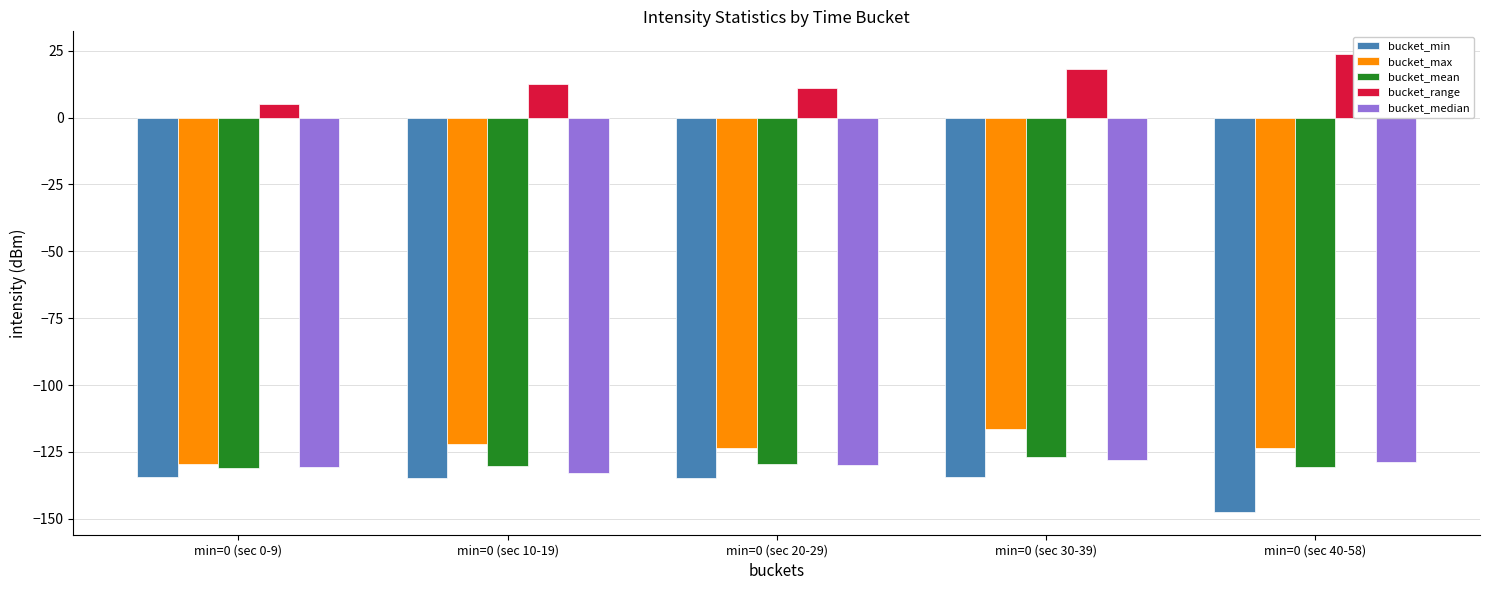

What is the approximate value of bucket_mean at min=0 (sec 40-58)?

-130.5